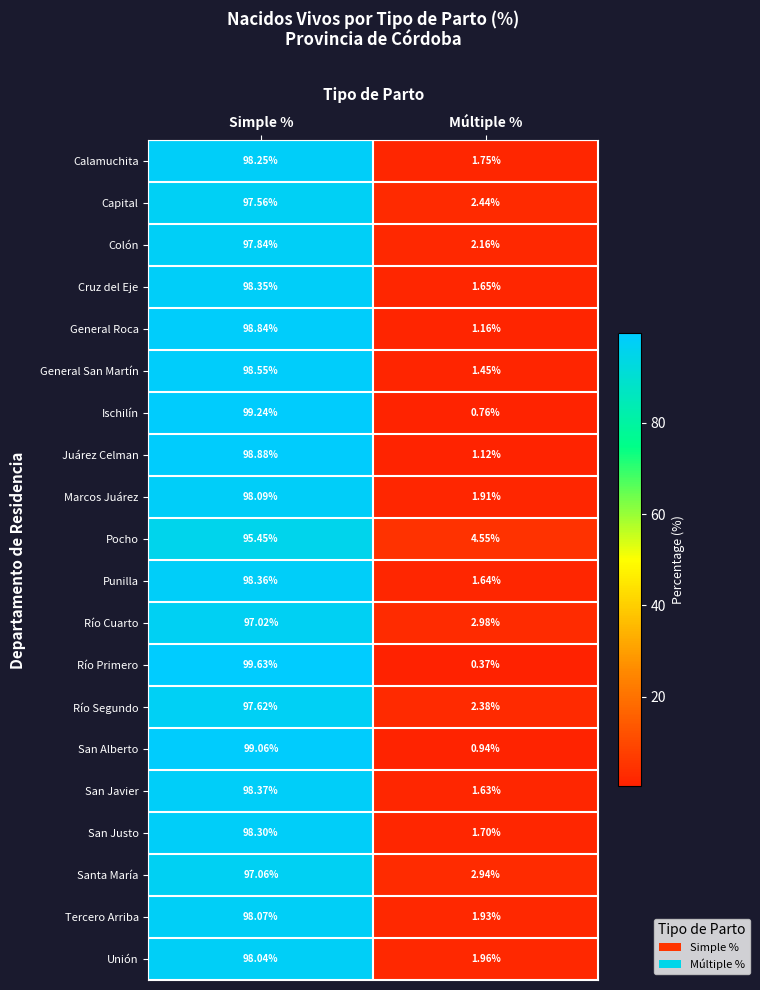

Is the value of Pocho at Simple % greater than the value of Tercero Arriba at Múltiple %?

Yes